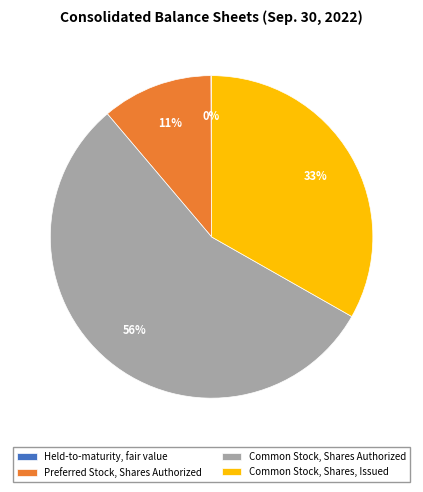

Which category has the biggest portion of the pie?

Common Stock, Shares Authorized